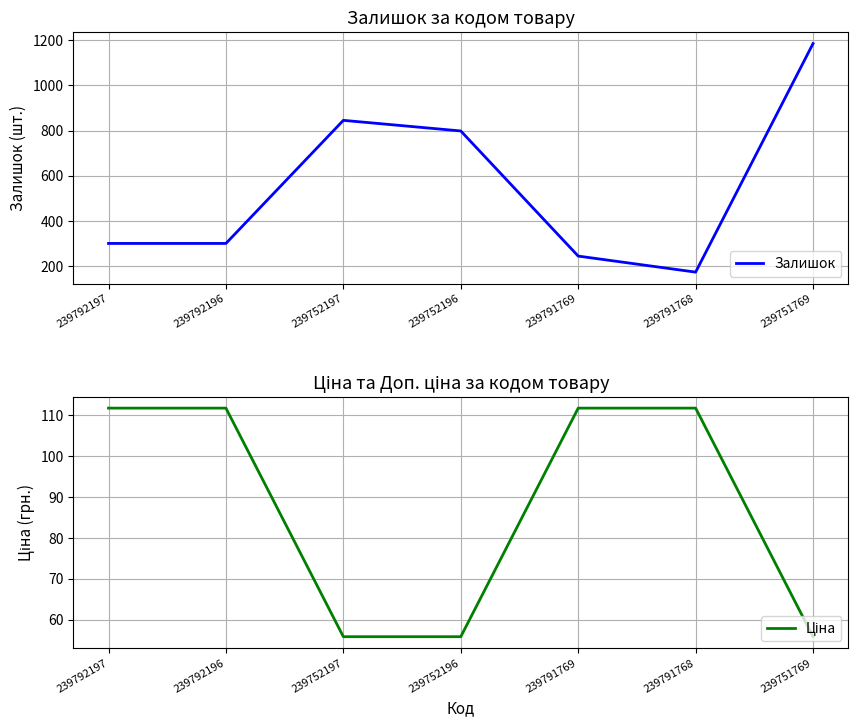

True or false: Залишок and Ціна intersect in this chart.

False